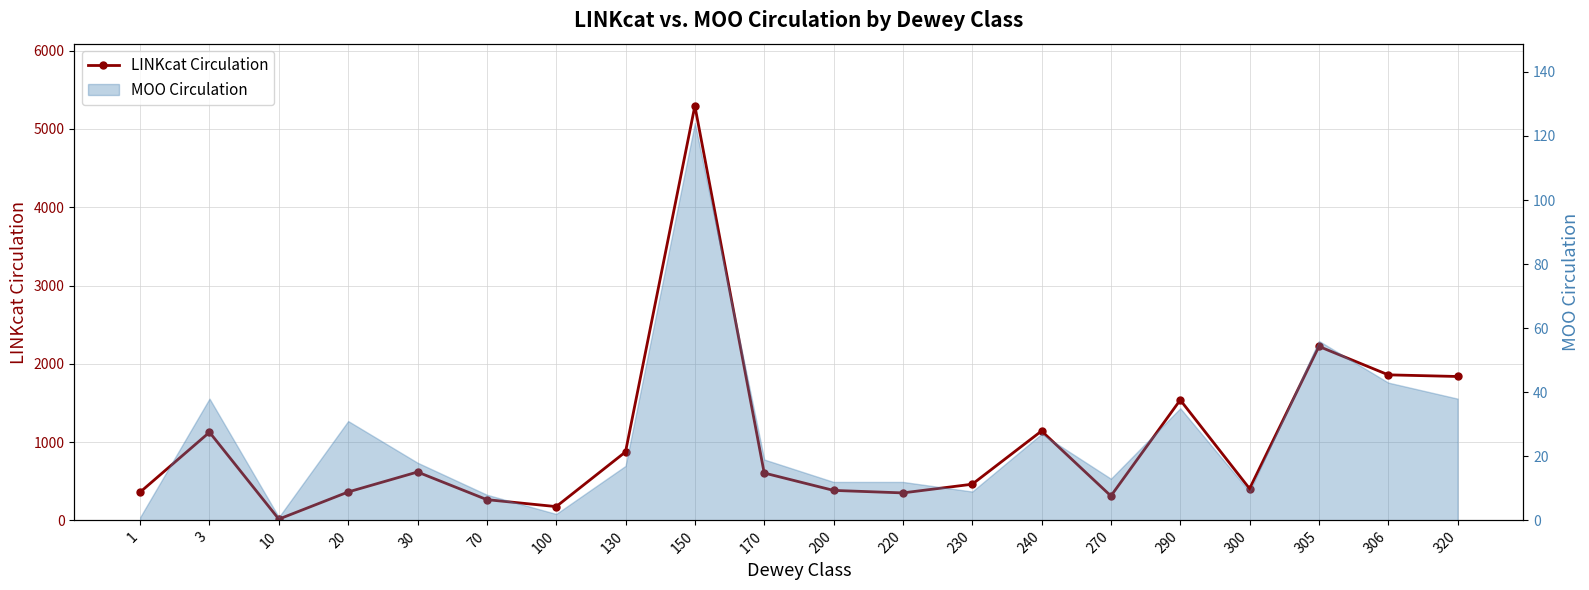

Where does the data first go above 605?

3